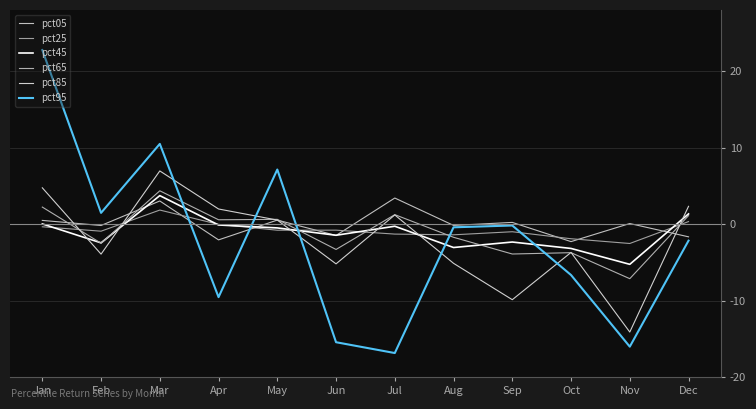

Reading right to left, what are all the values shown in this chart?

pct05: Dec=-0.0	Nov=0.0	Oct=-0.0	Sep=0.0	Aug=-0.0	Jul=0.0	Jun=-0.0	May=0.0	Apr=-0.0	Mar=0.0	Feb=-0.0	Jan=0.0
pct25: Dec=0.0	Nov=-0.0	Oct=-0.0	Sep=-0.0	Aug=-0.0	Jul=-0.0	Jun=-0.0	May=-0.0	Apr=-0.0	Mar=0.0	Feb=-0.0	Jan=-0.0
pct45: Dec=0.0	Nov=-0.1	Oct=-0.0	Sep=-0.0	Aug=-0.0	Jul=-0.0	Jun=-0.0	May=-0.0	Apr=-0.0	Mar=0.0	Feb=-0.0	Jan=0.0
pct65: Dec=0.0	Nov=-0.1	Oct=-0.0	Sep=-0.0	Aug=-0.0	Jul=0.0	Jun=-0.0	May=0.0	Apr=0.0	Mar=0.0	Feb=-0.0	Jan=0.0
pct85: Dec=0.0	Nov=-0.1	Oct=-0.0	Sep=-0.1	Aug=-0.1	Jul=0.0	Jun=-0.1	May=0.0	Apr=0.0	Mar=0.1	Feb=-0.0	Jan=0.0
pct95: Dec=-0.0	Nov=-0.2	Oct=-0.1	Sep=-0.0	Aug=-0.0	Jul=-0.2	Jun=-0.2	May=0.1	Apr=-0.1	Mar=0.1	Feb=0.0	Jan=0.2